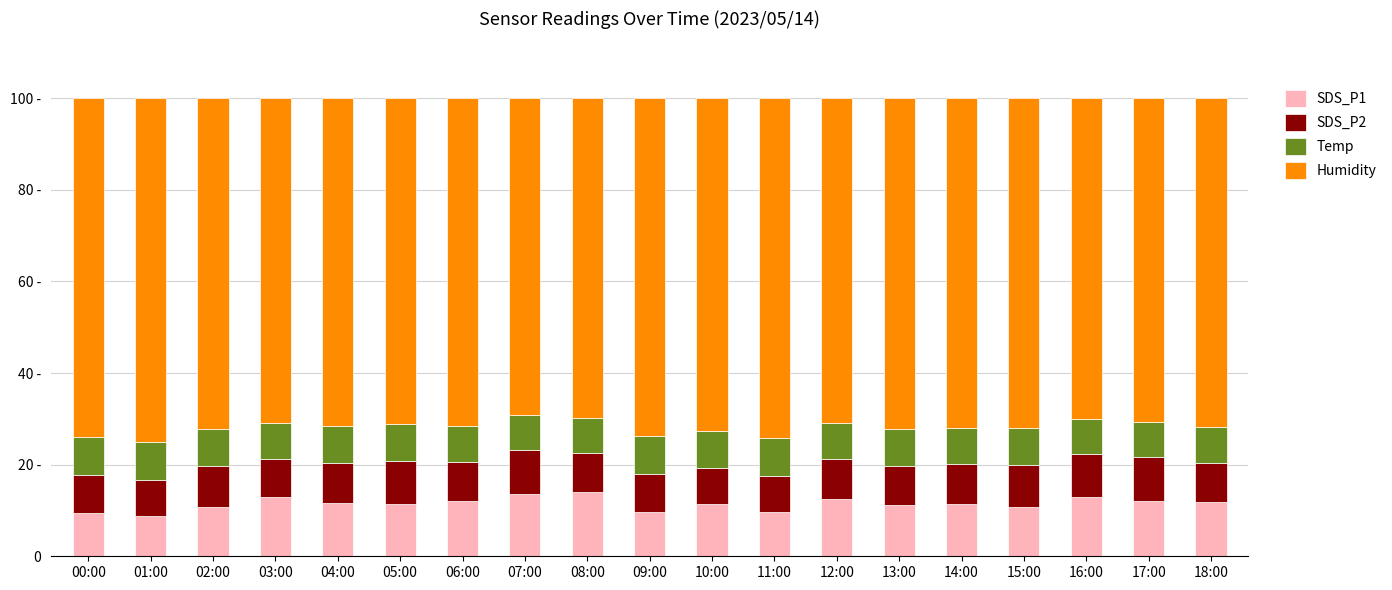

What is the label of the 2nd bar from the right?

17:00